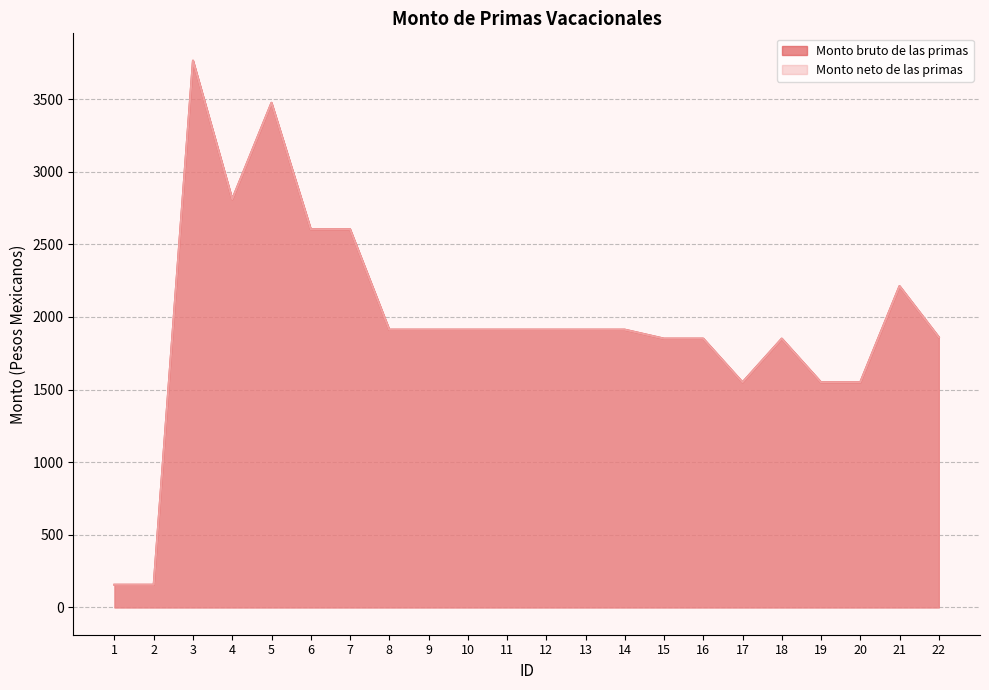

Is the value of Monto bruto de las primas at 20 greater than the value of Monto neto de las primas at 5?

No